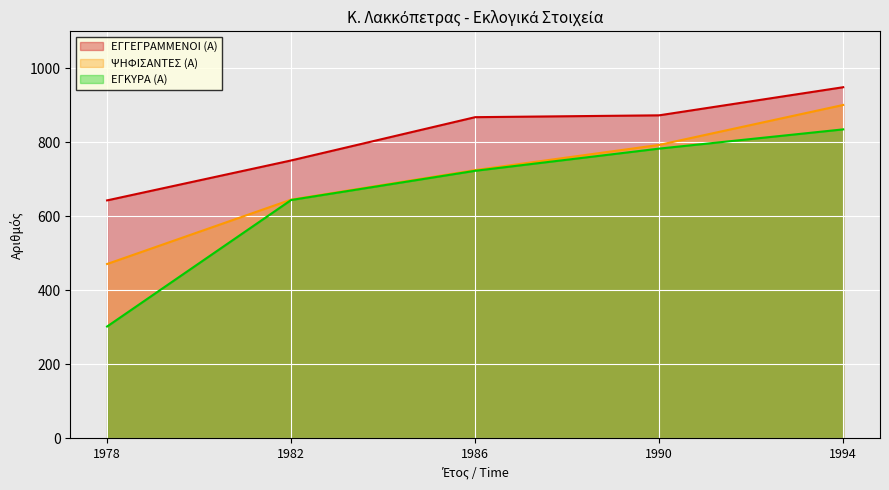

What is the minimum value shown in the chart?

302